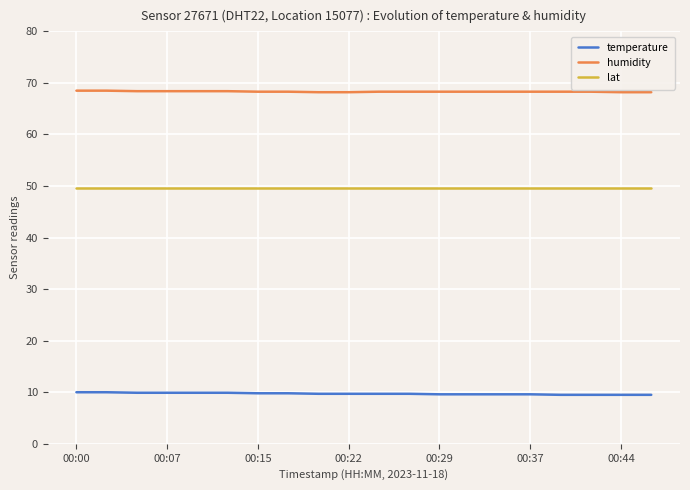

Rank the series by their average value, from lowest to highest.

temperature, lat, humidity